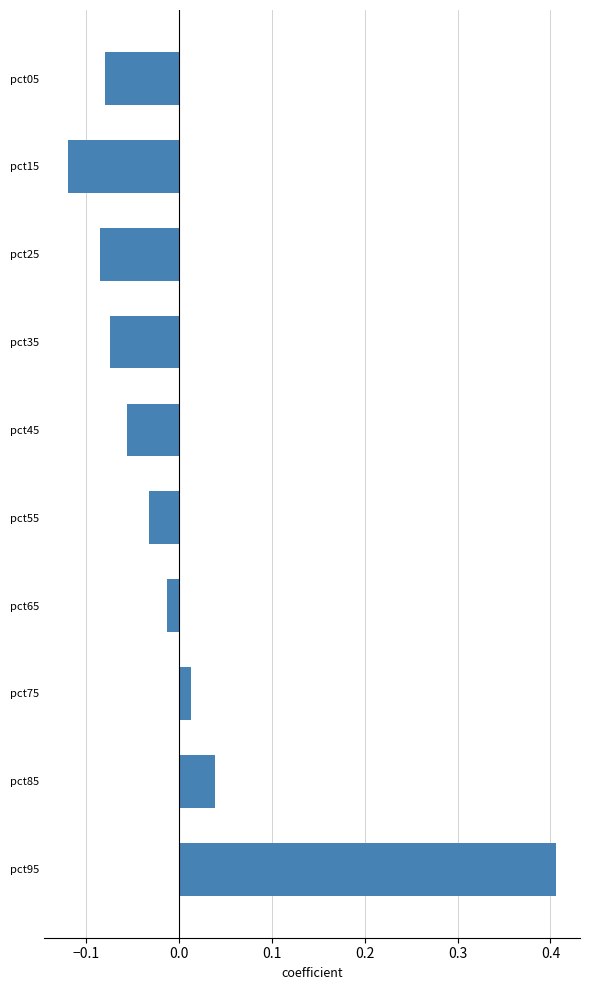

Between pct65 and pct25, which is larger?

pct65